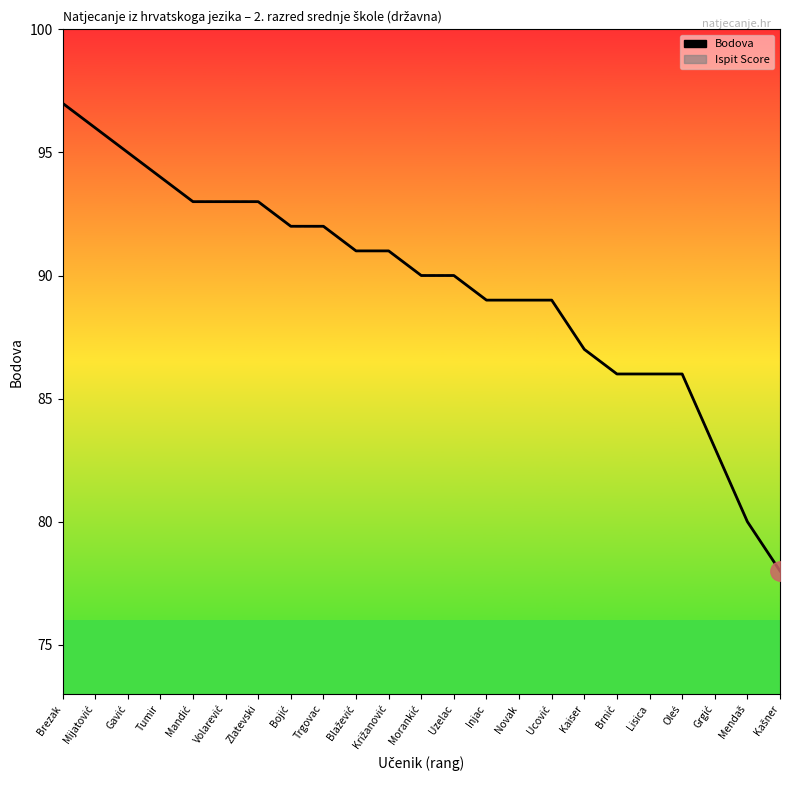

Which category has the highest value in the Bodova series?

Brezak